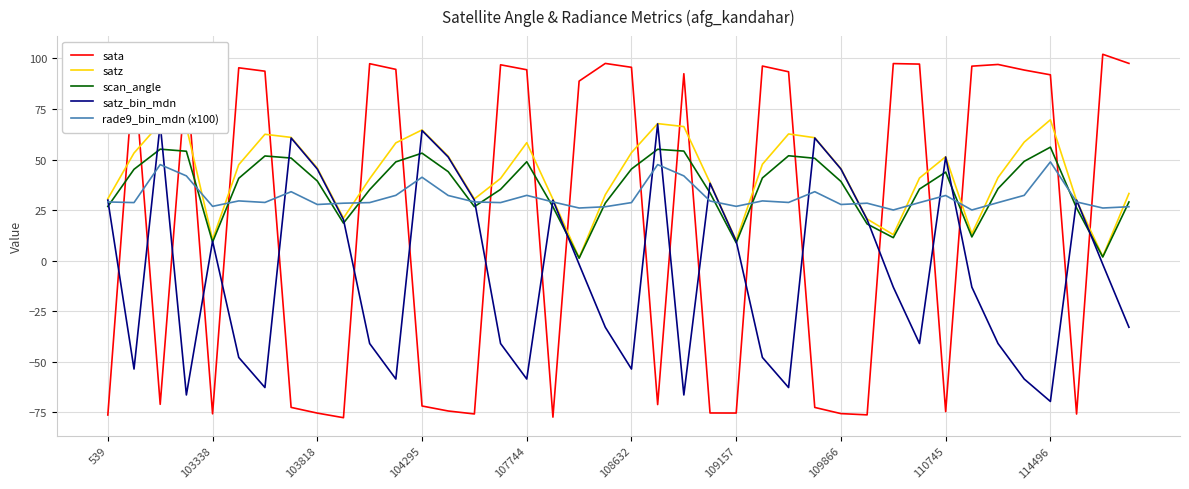

Rank the series by their maximum value, from lowest to highest.

rade9_bin_mdn (x100), scan_angle, satz_bin_mdn, satz, sata